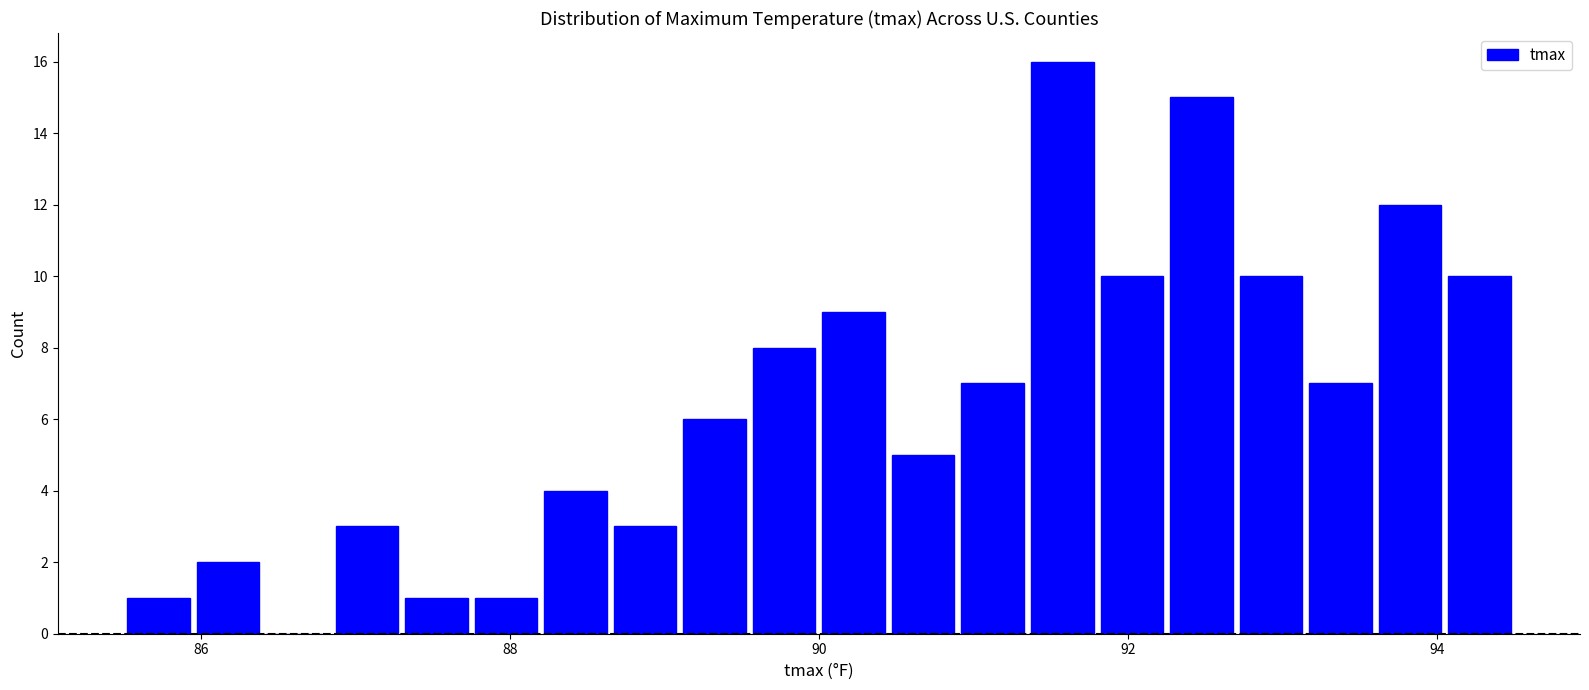

Around what value on the x-axis is the tallest bar? Give the approximate position of its centre, as read against the axis.

91.6